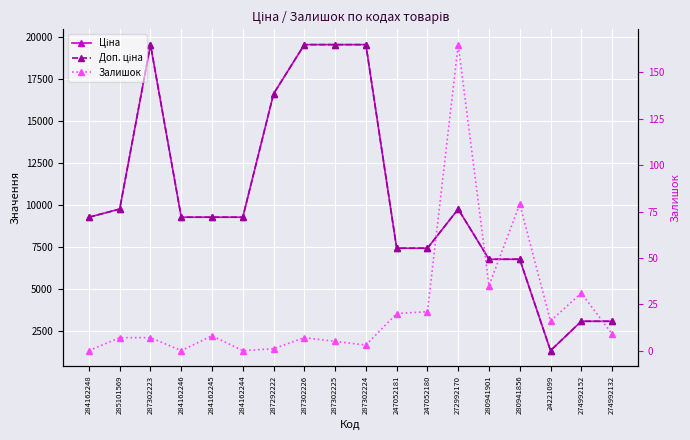

What is the sum of the Залишок values at 287292222 and 280941856?

80.0